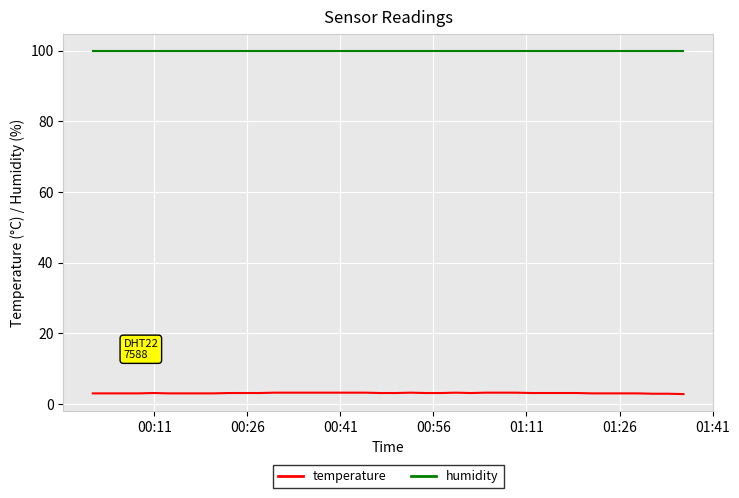

True or false: humidity and temperature intersect in this chart.

False